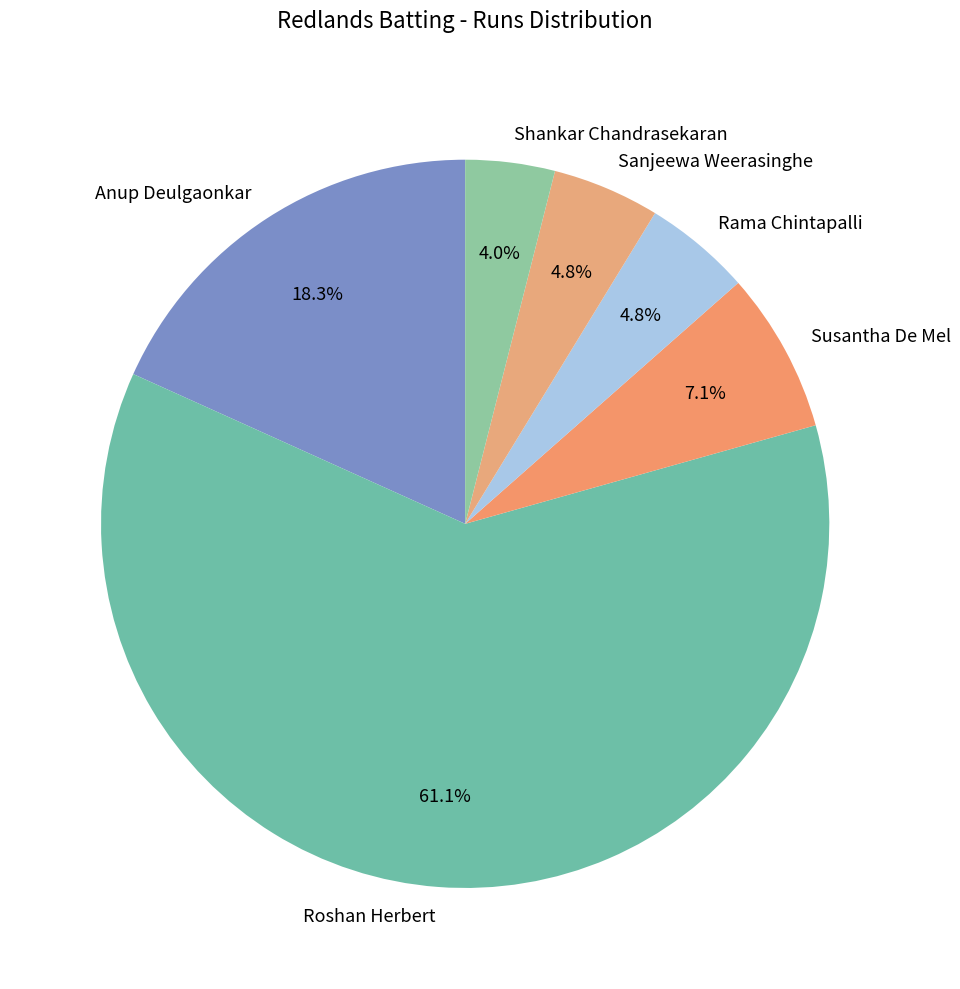

Which slice is the largest?

Roshan Herbert